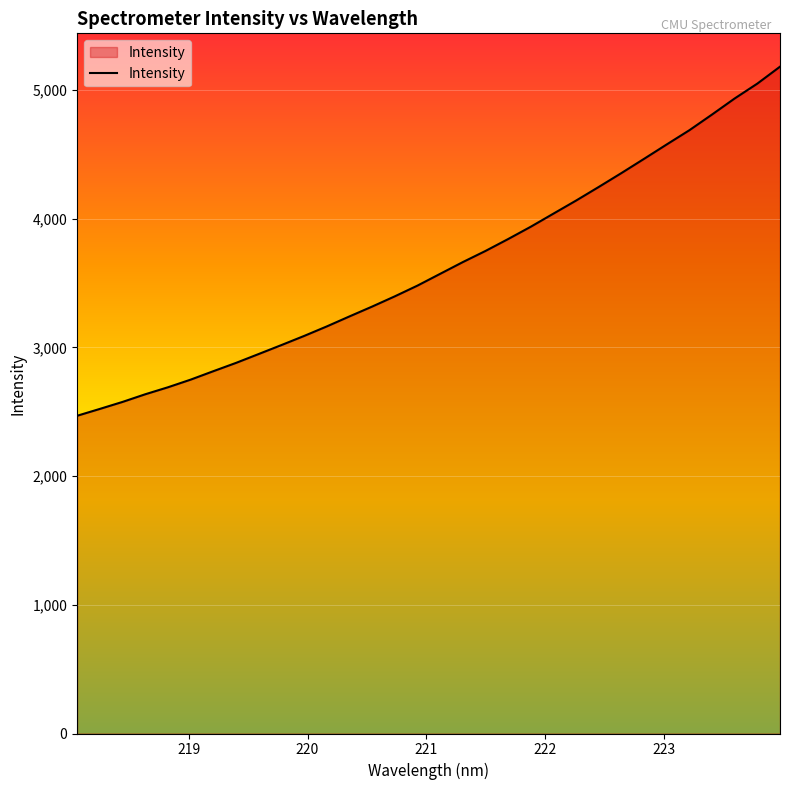

Reading left to right, transcribe all the data shown in this chart.

2468.9	2522.2	2576.5	2635.9	2690.2	2749.6	2815.2	2879.7	2948.7	3018.1	3089.0	3163.0	3240.8	3317.3	3396.8	3480.3	3571.7	3662.9	3749.5	3842.0	3938.0	4039.7	4141.3	4247.0	4354.9	4465.5	4577.4	4687.8	4809.8	4934.6	5050.0	5181.4